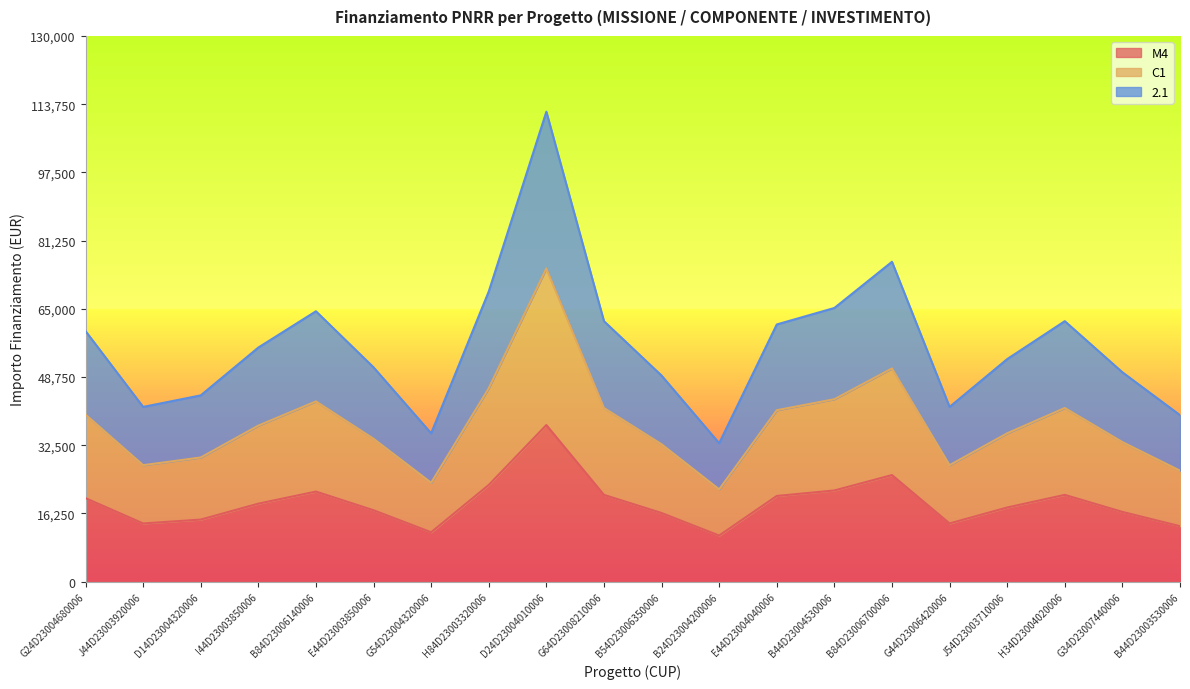

True or false: M4 and 2.1 intersect in this chart.

False